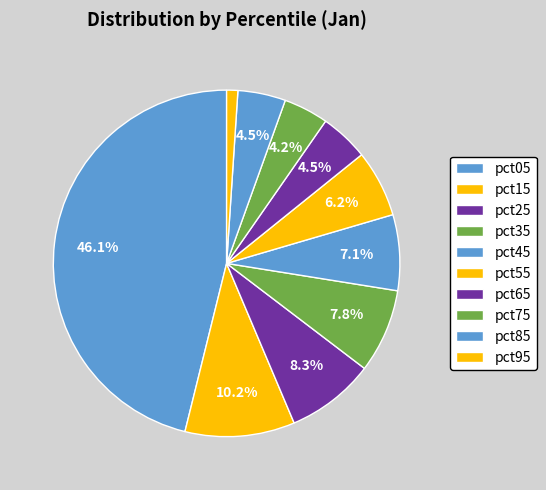

Which slice is the largest?

pct05